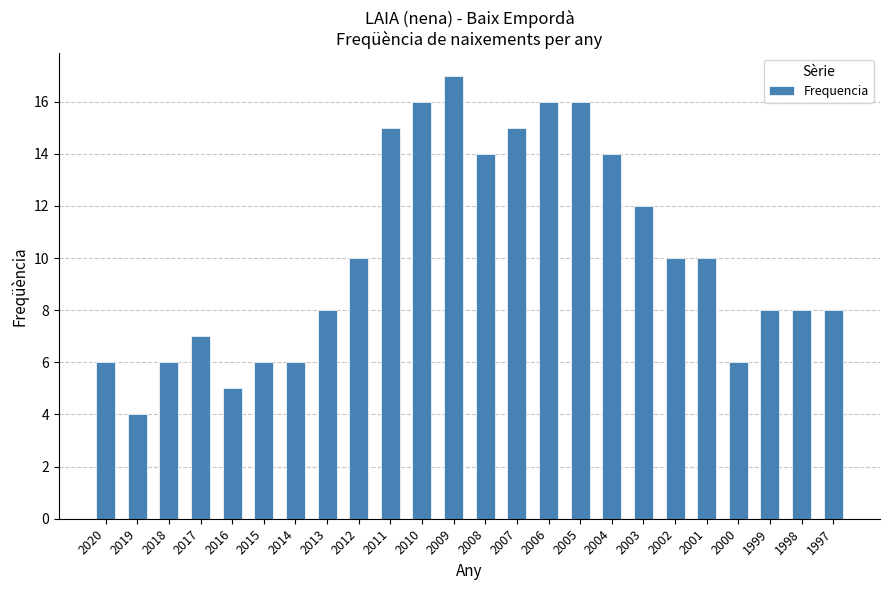

What is the difference between the second highest and minimum values?

12